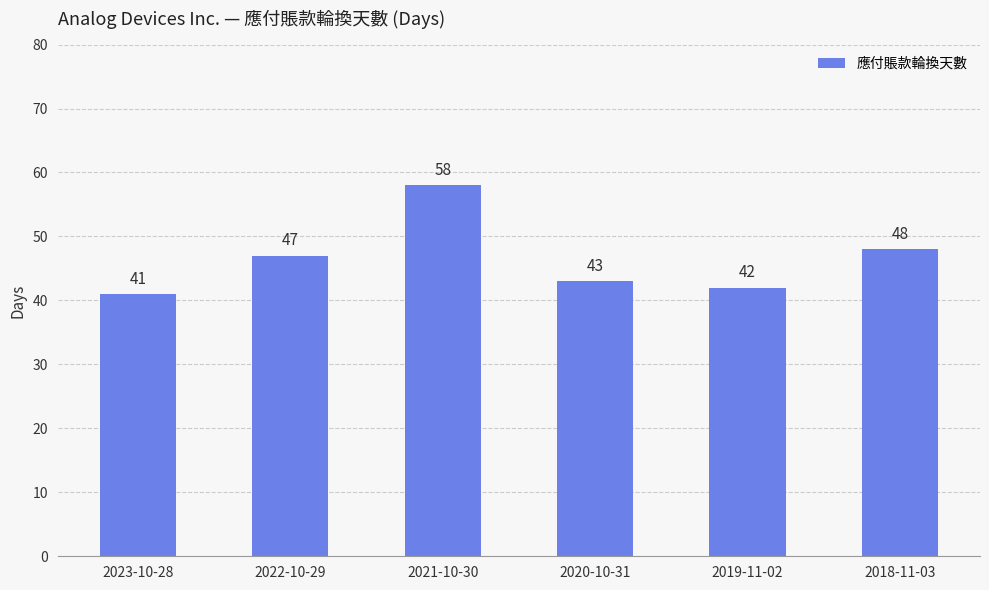

Approximately how many times larger is the value at 2019-11-02 compared to 2020-10-31?

1.0